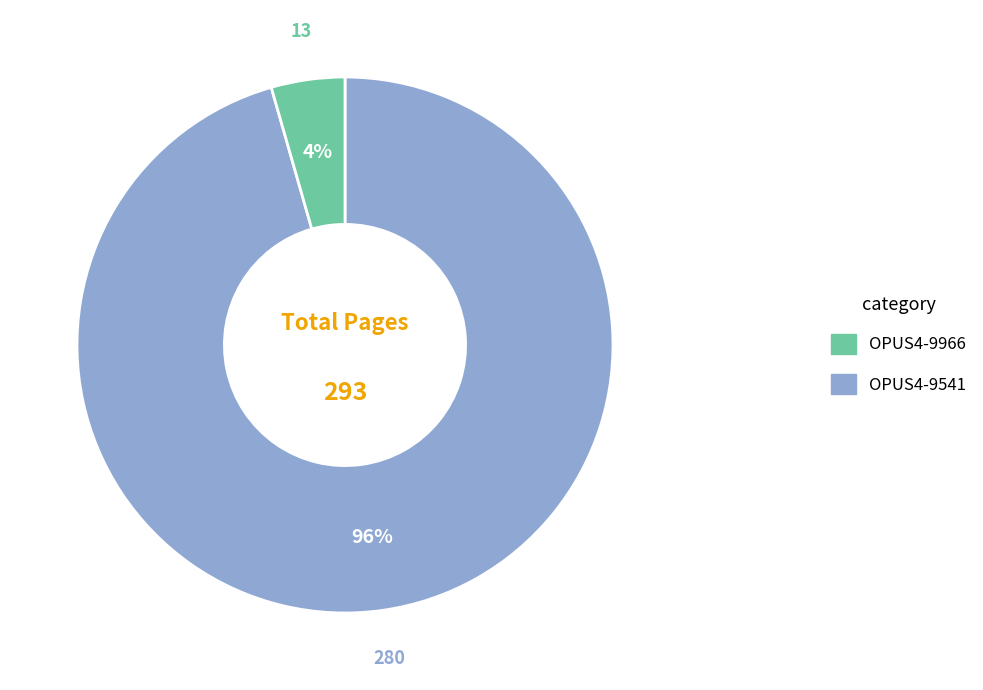

Does any single category account for the majority?

Yes